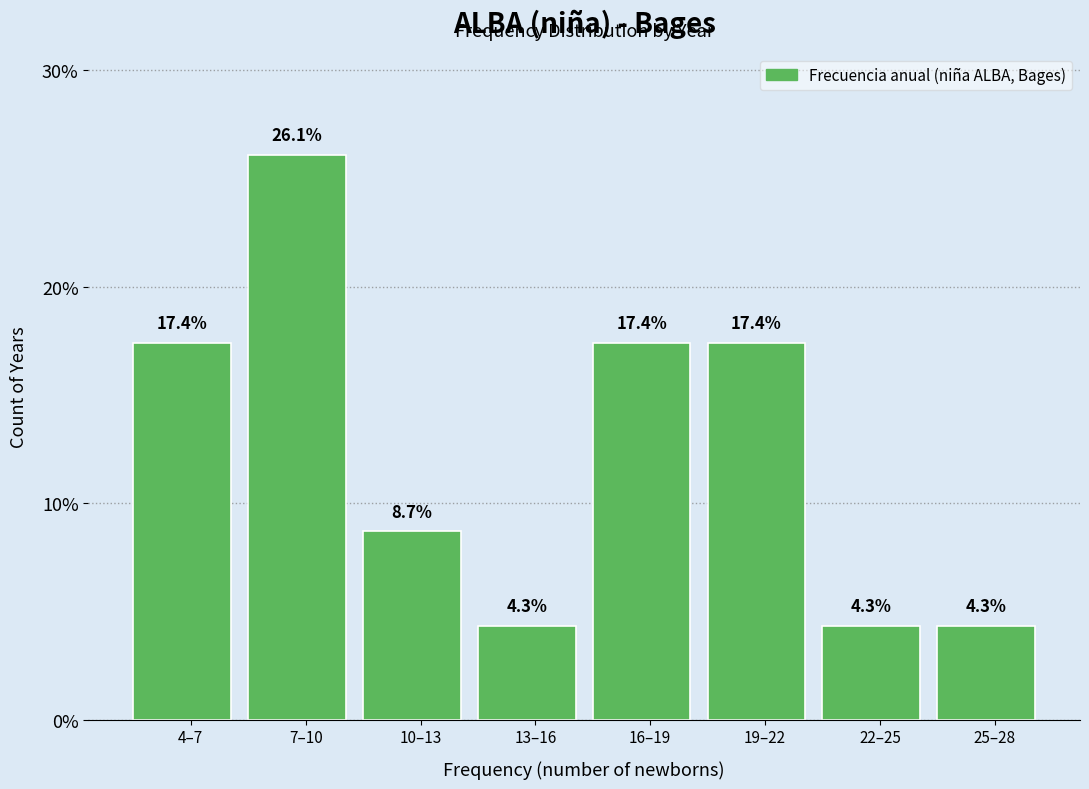

Reading left to right, what are all the values shown in this chart?

17.4	26.1	8.7	4.3	17.4	17.4	4.3	4.3